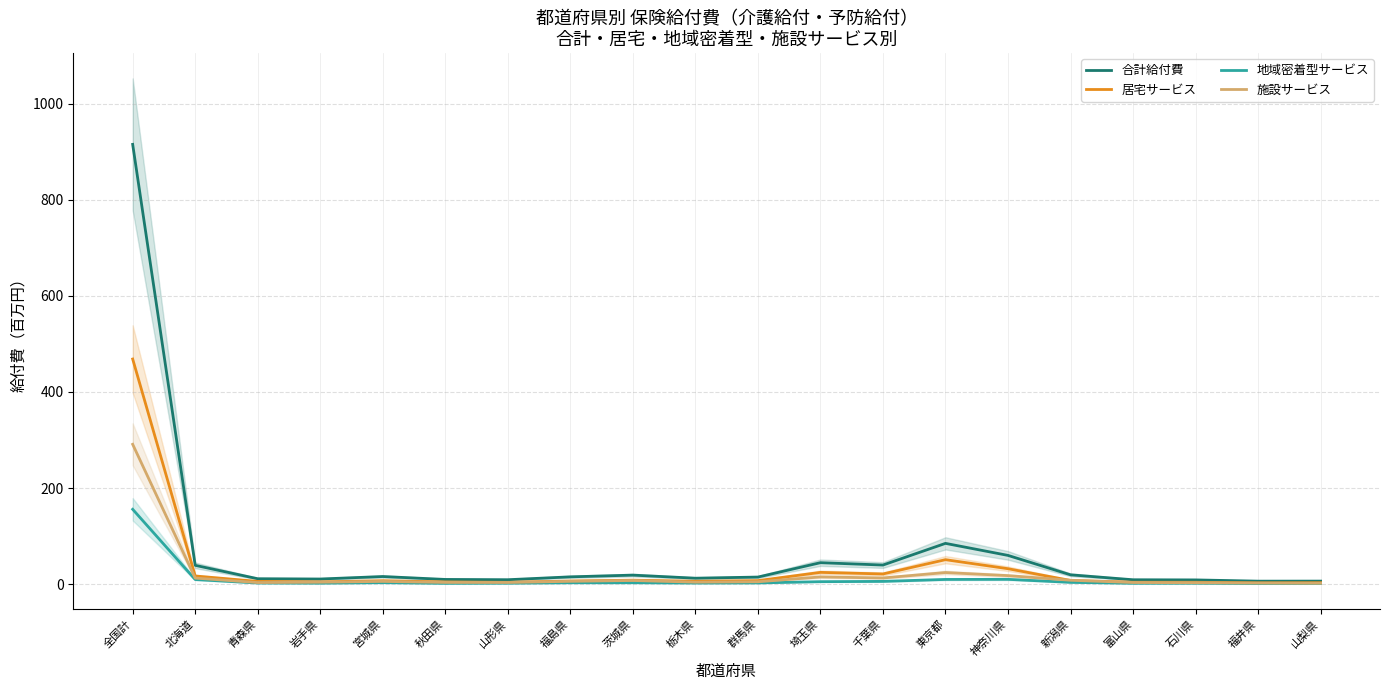

How many lines are shown in the chart?

4